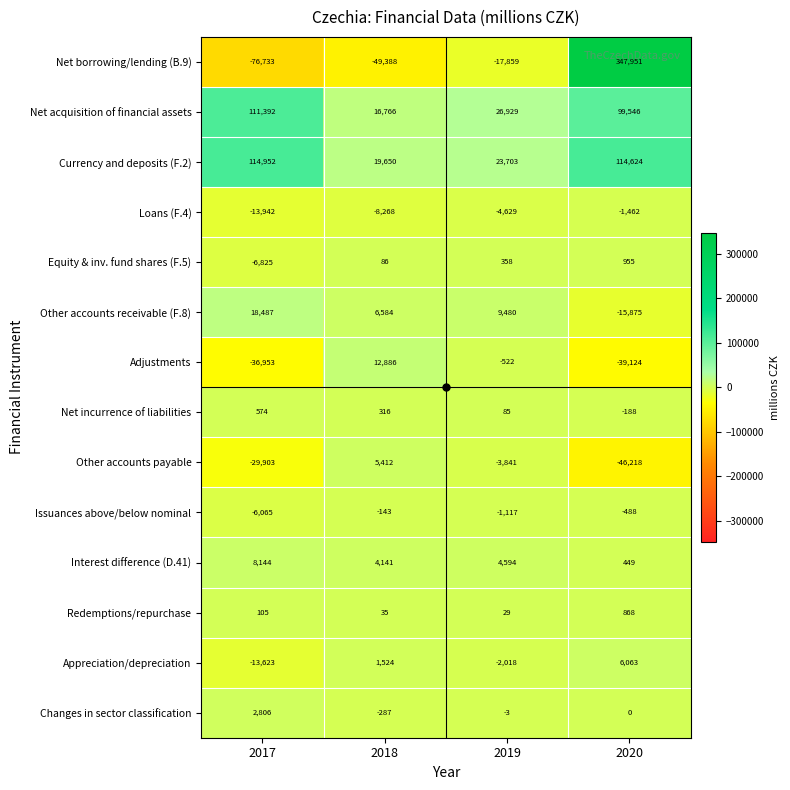

What value does the Redemptions/repurchase series have at 2019?

29